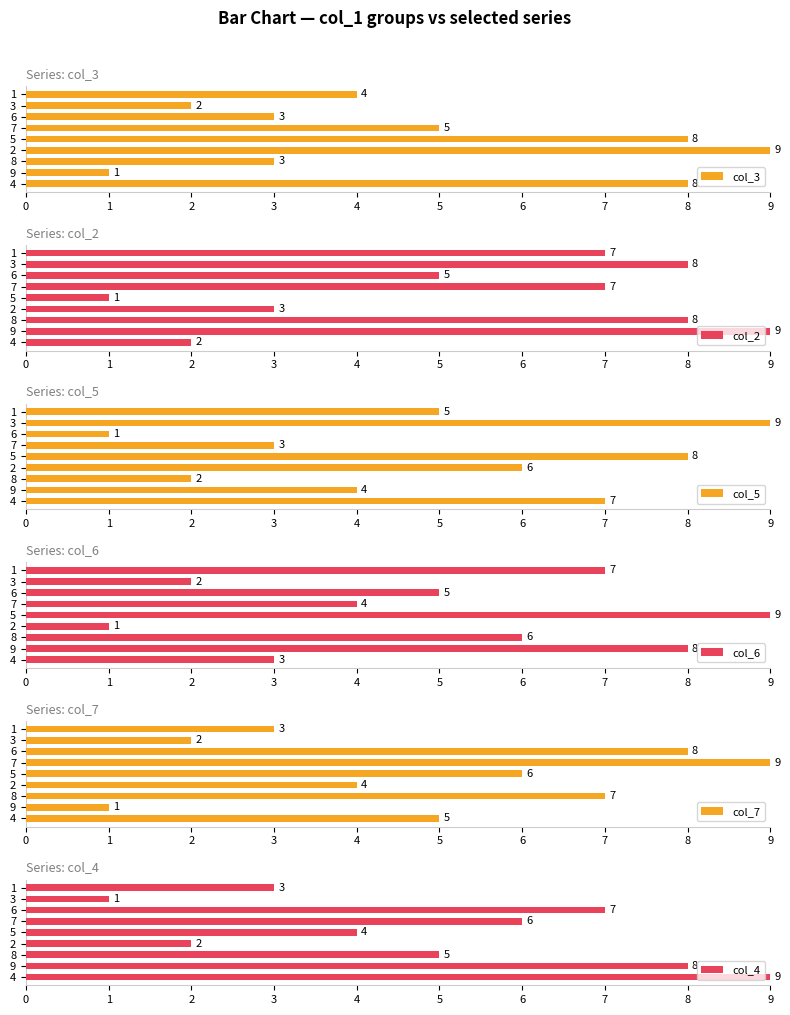

What is the highest value of the col_3 series?

9